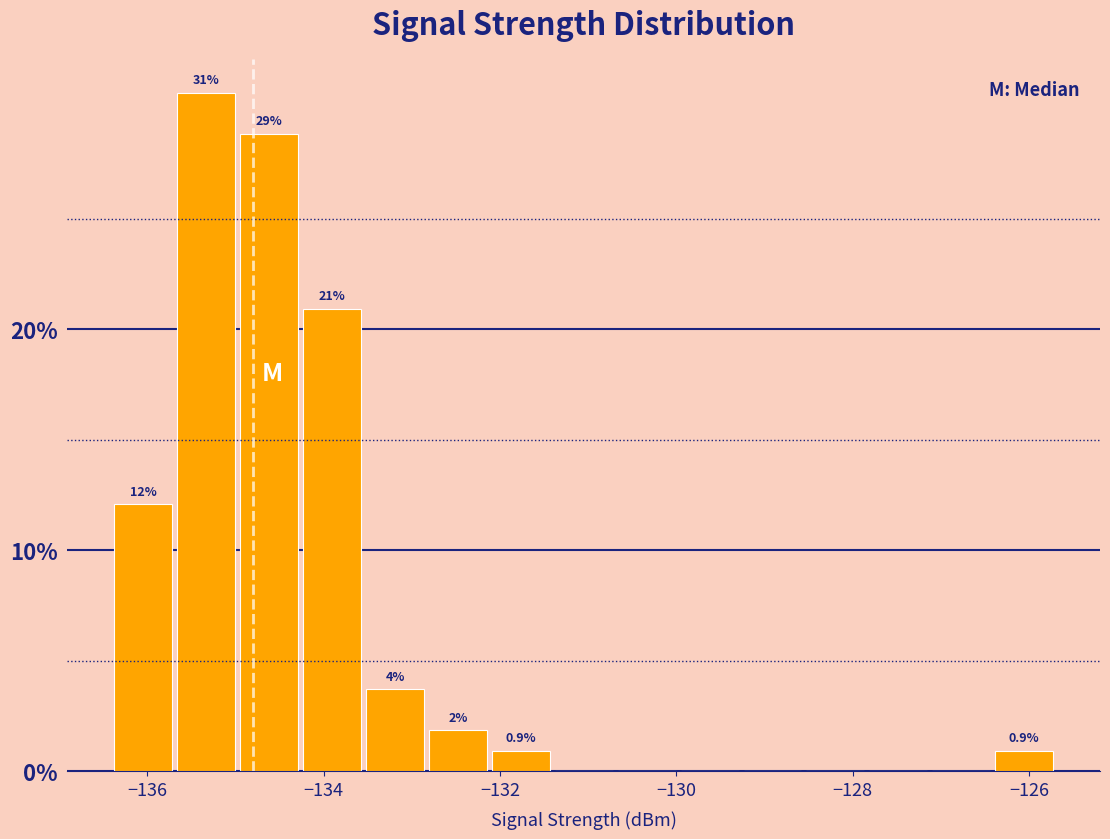

Read against the x-axis, roughly where is the centre of the tallest bar?

-135.4